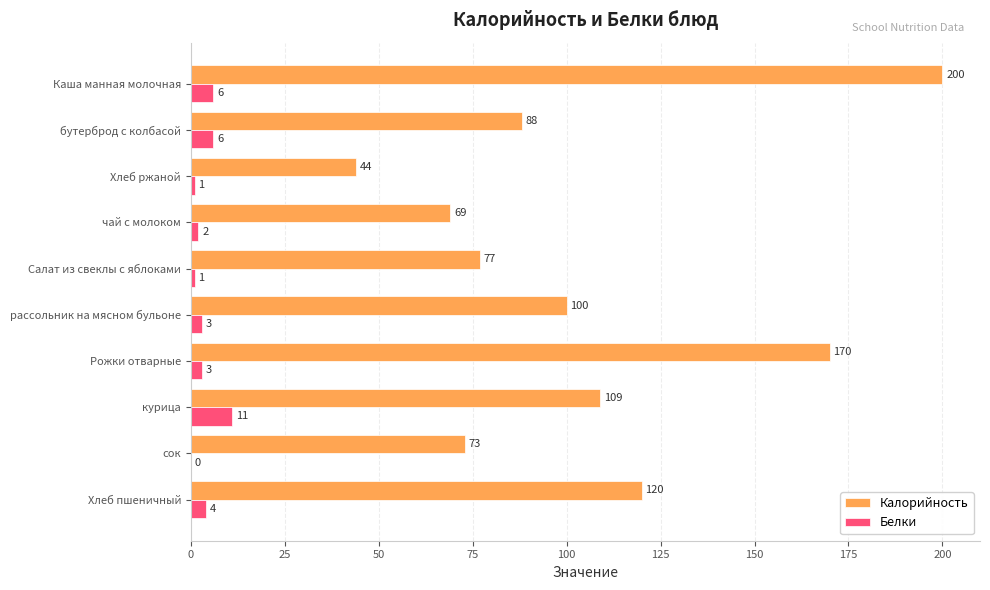

Which series changed the most between Каша манная молочная and чай с молоком?

Калорийность